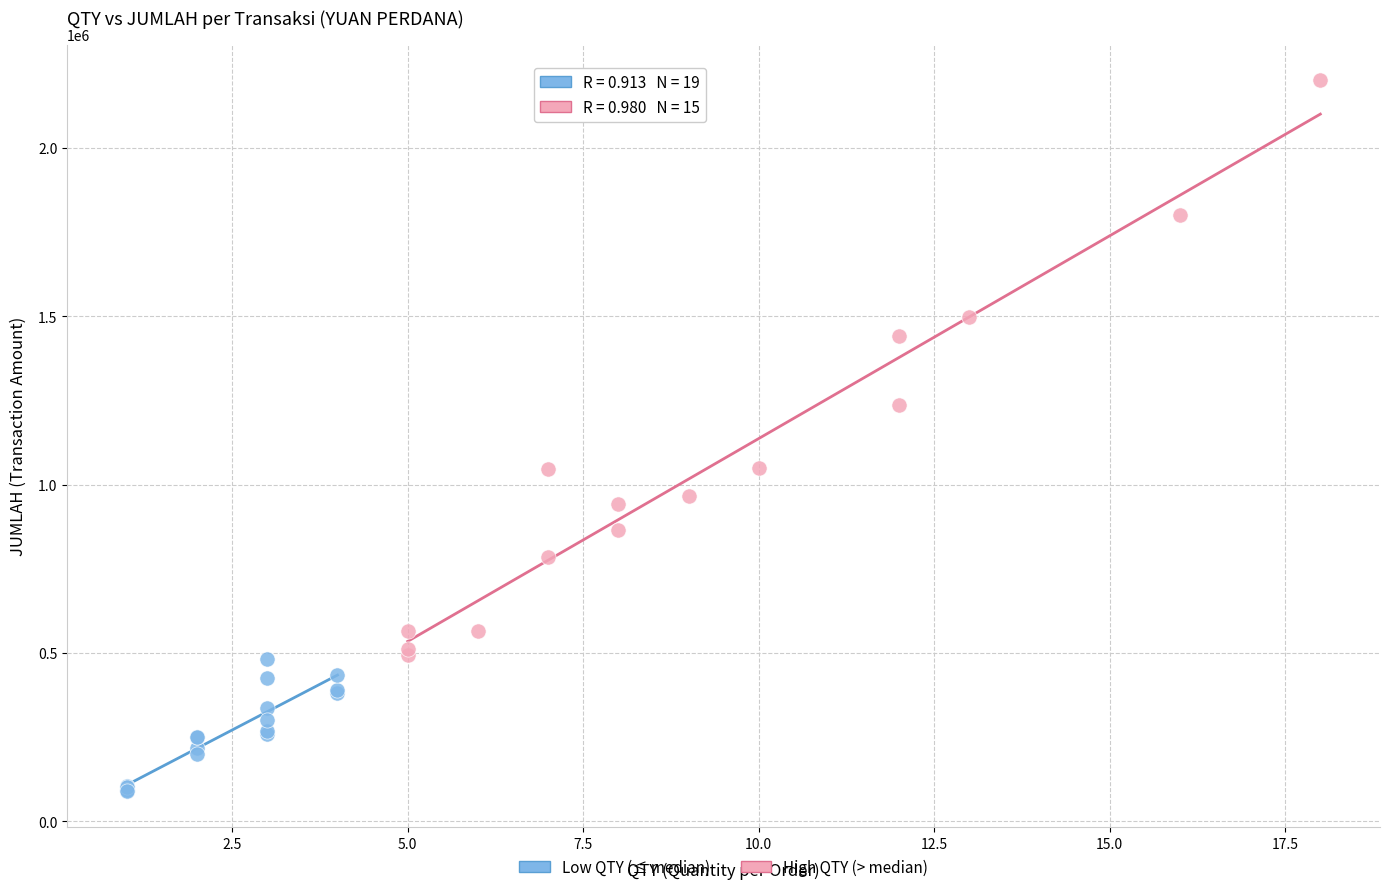

Which series reaches the maximum Y coordinate?

High QTY (> median)